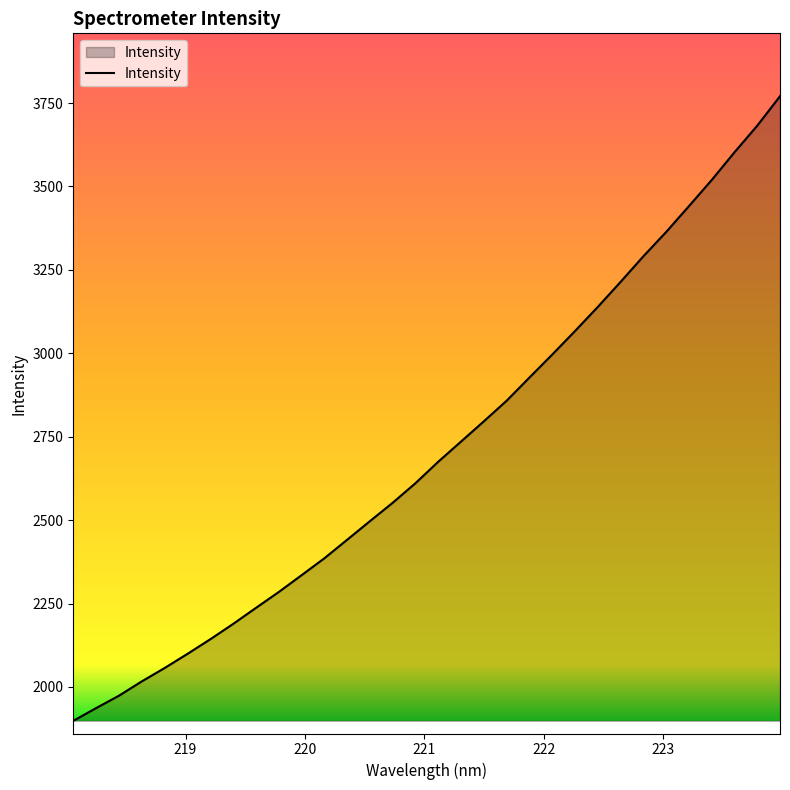

What is the smallest value displayed?

1898.4